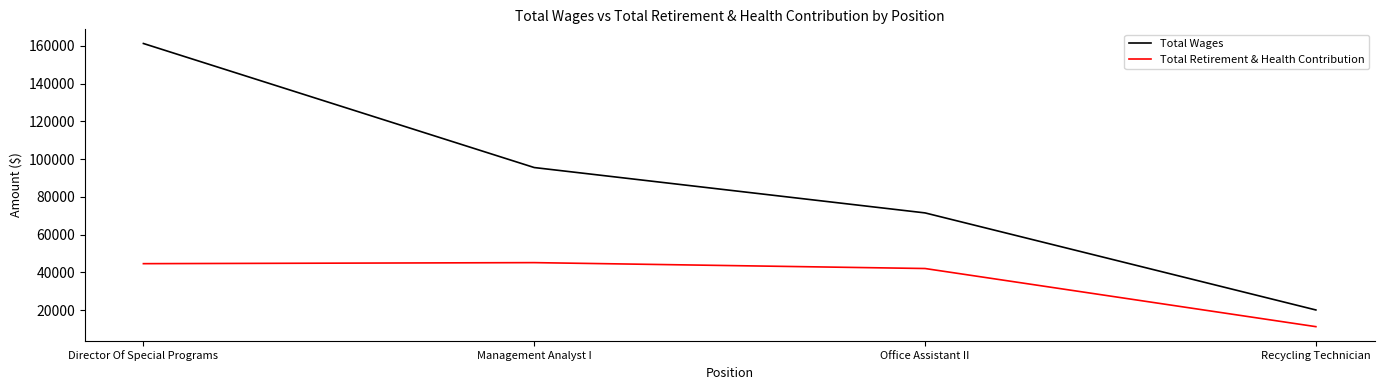

Rank the series by their maximum value, from lowest to highest.

Total Retirement & Health Contribution, Total Wages